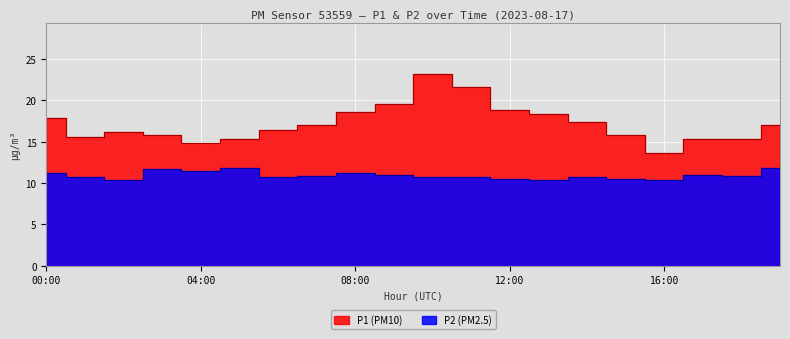

How many data points in P1 are above 17?

10